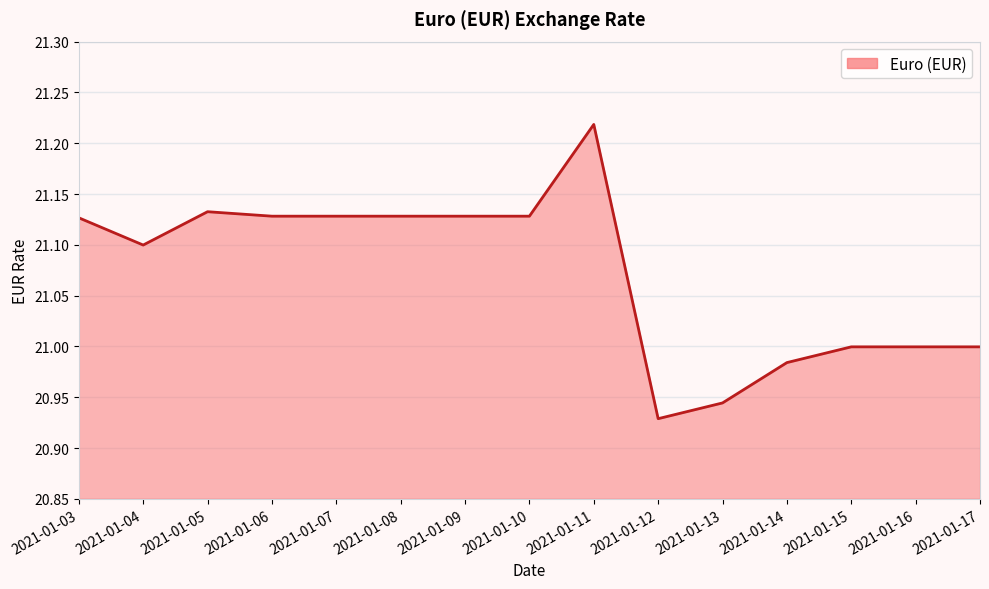

True or false: the data shows 14.0 at 2021-01-12.

False